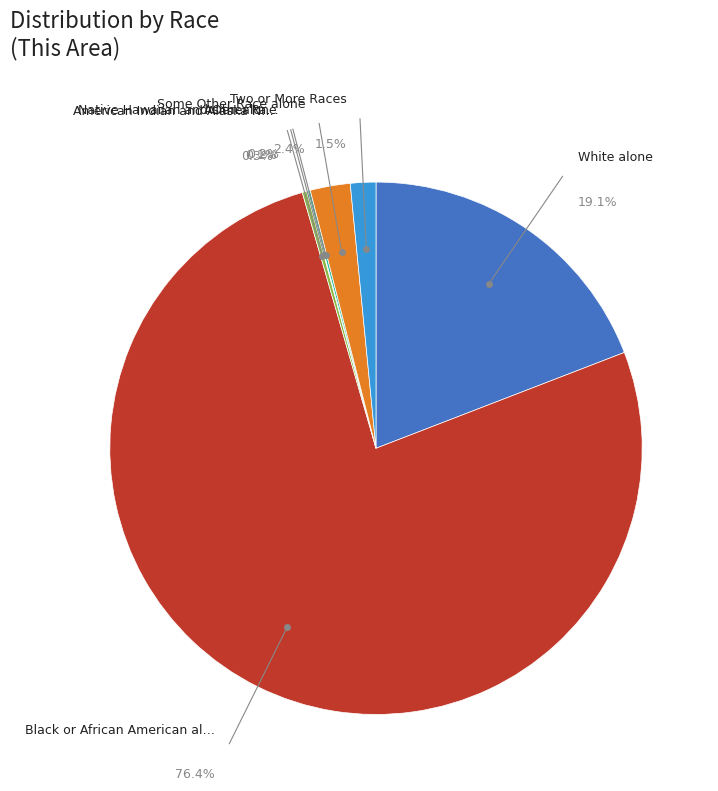

Combined, what portion of the pie is Some Other Race alone and Native Hawaiian and Other Pacific Islander?

2.6%